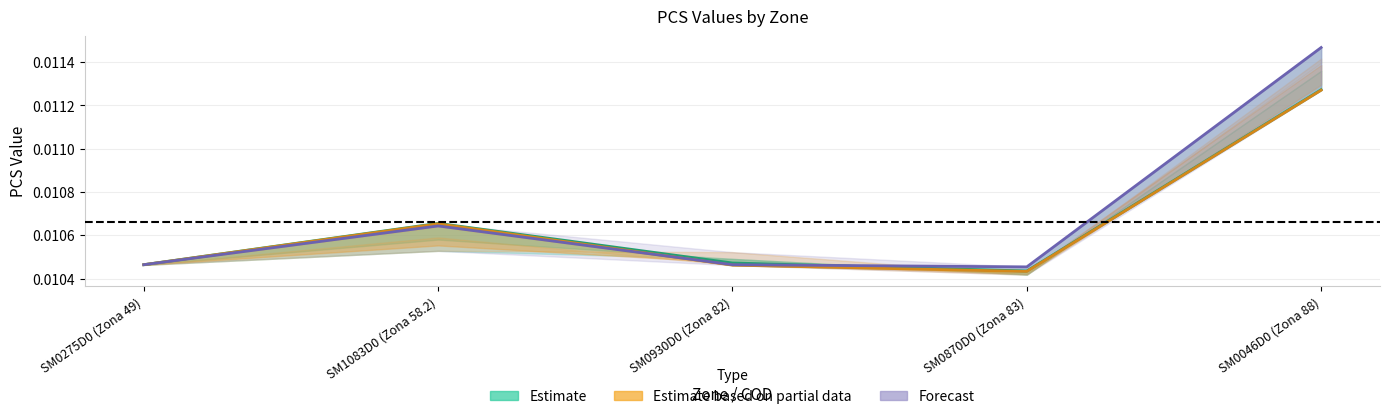

What are all the series names shown in the legend?

Estimate, Estimate based on partial data, Forecast